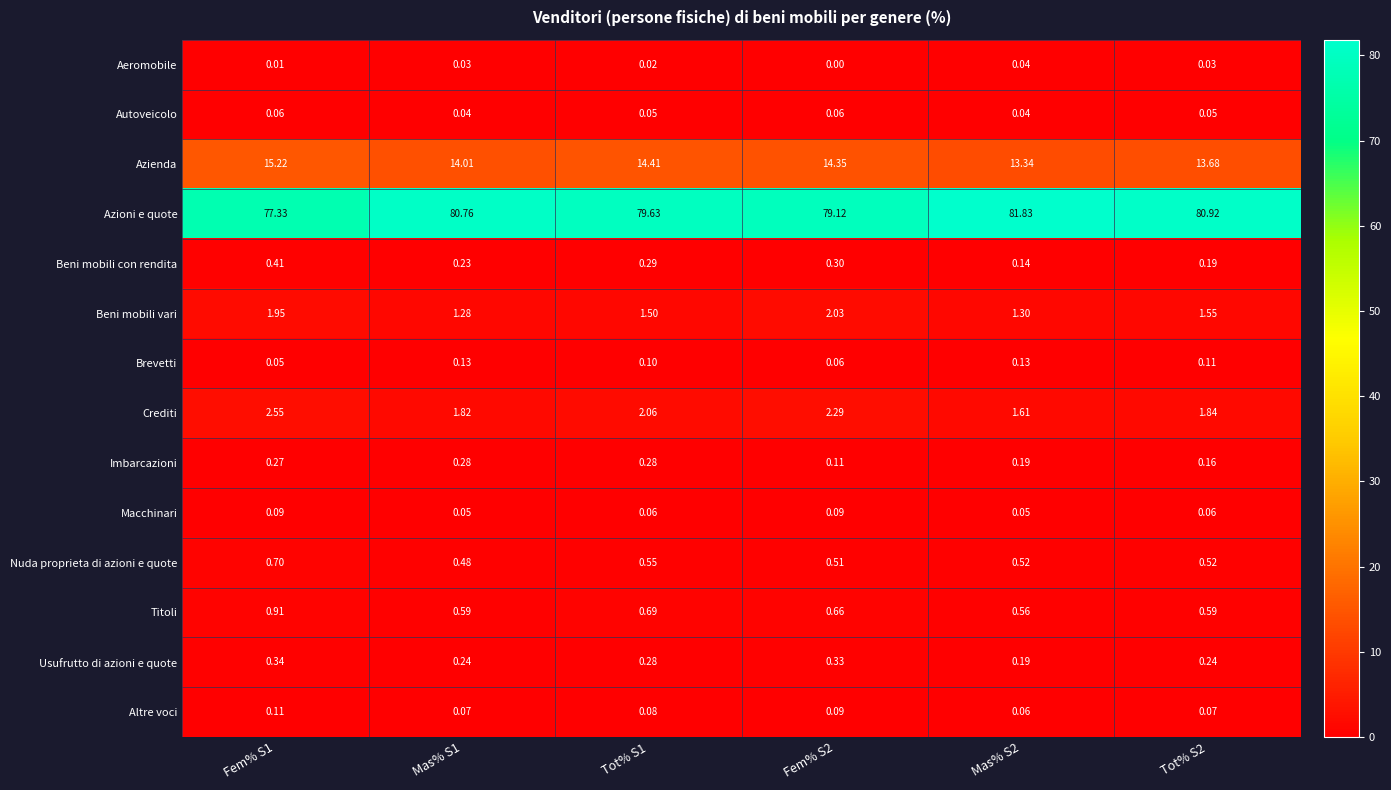

Which series has the largest range (max minus min)?

Azioni e quote